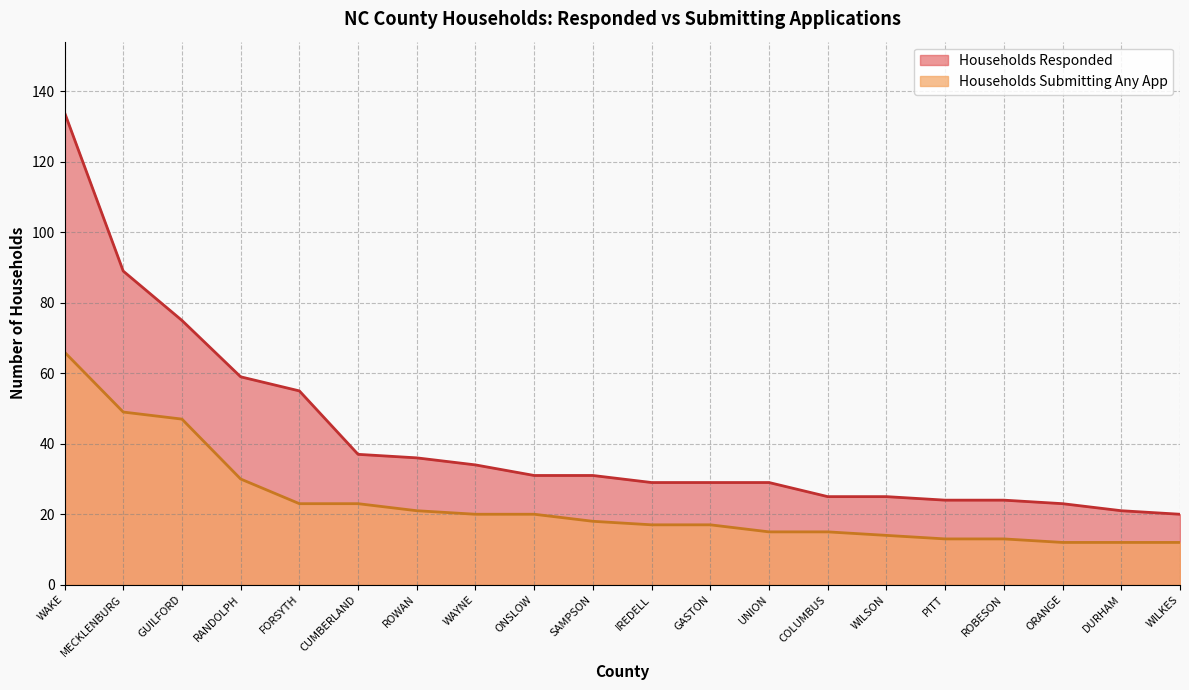

What is the label of the 12th point from the right?

ONSLOW